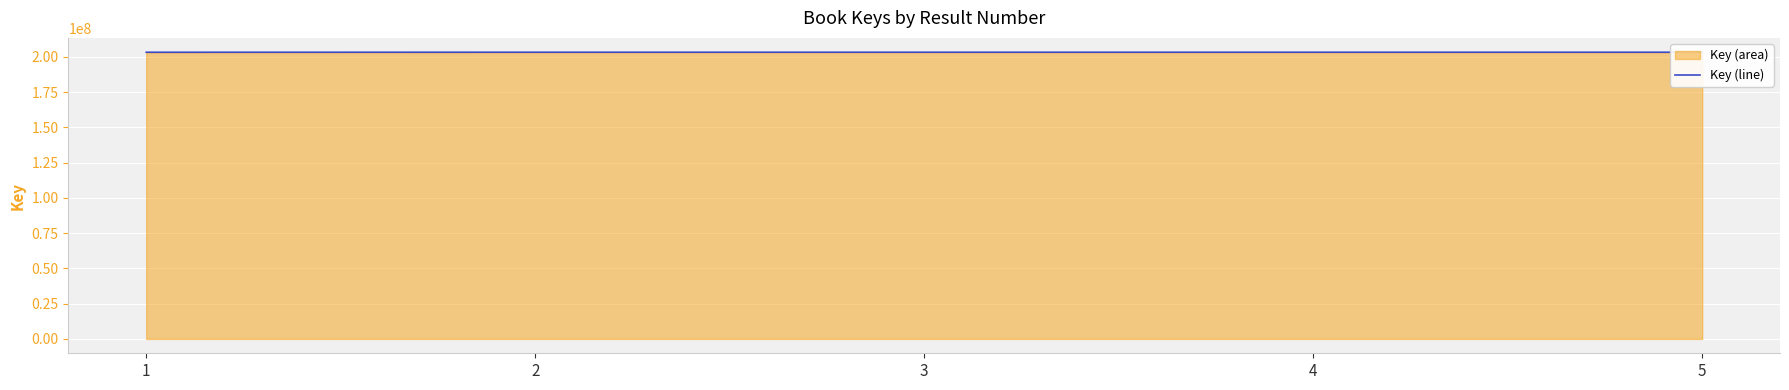

Rank the categories by value from lowest to highest.

1, 5, 4, 3, 2